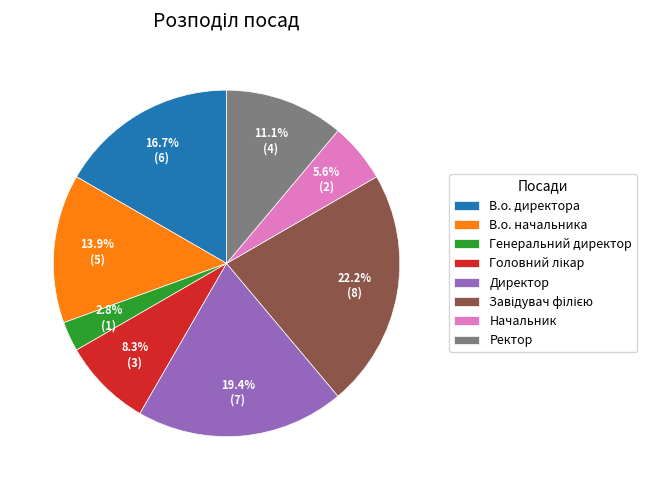

Which slice is the smallest?

Генеральний директор